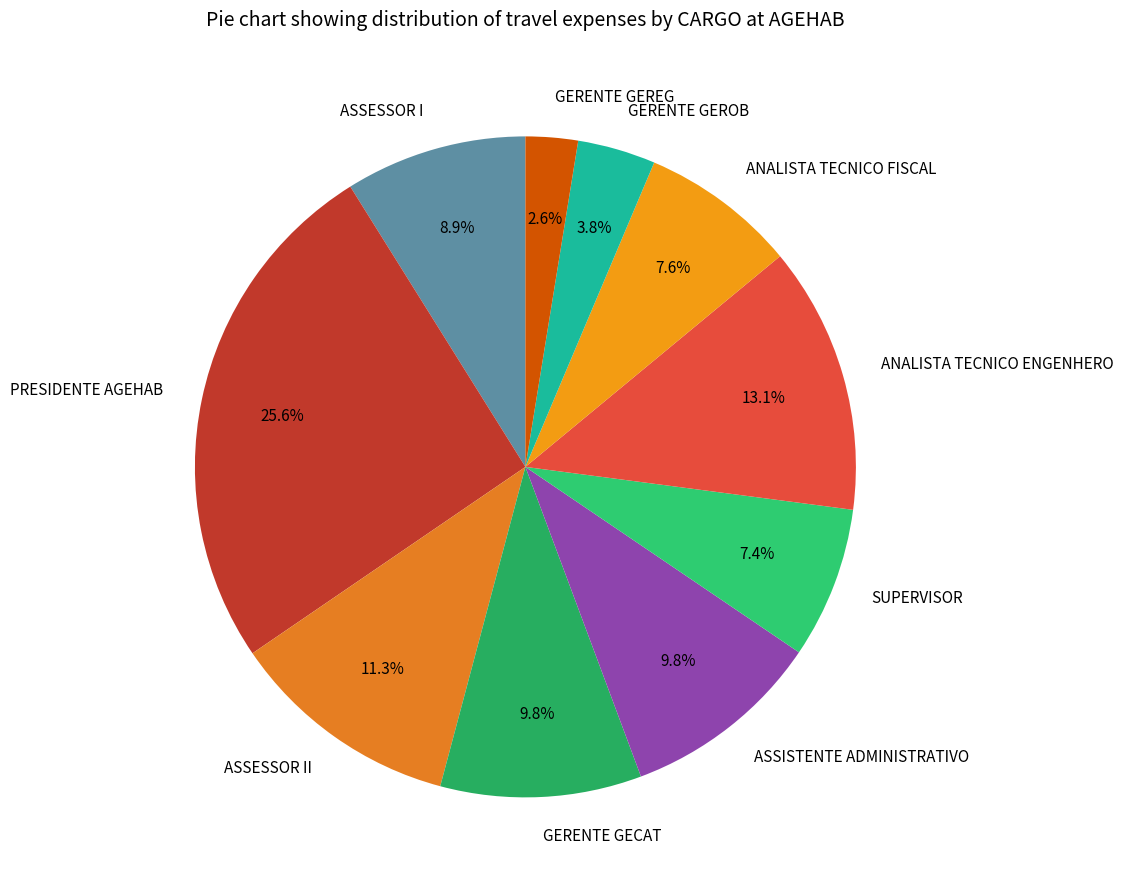

Which has a higher value, ANALISTA TECNICO FISCAL or GERENTE GEROB?

ANALISTA TECNICO FISCAL